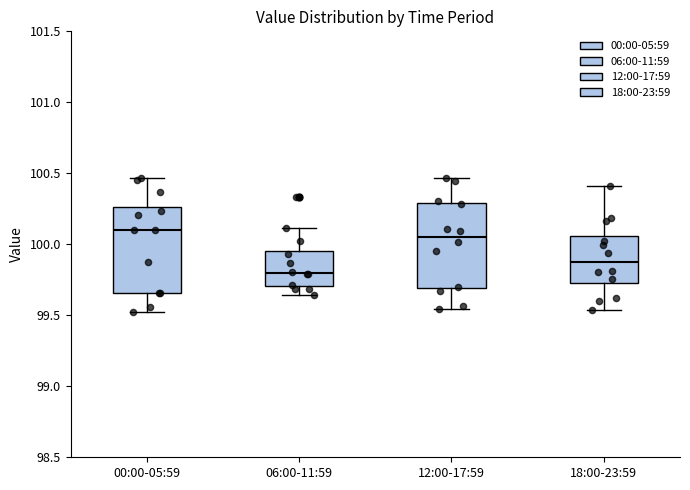

Reading left to right, transcribe this box plot: for each box, give where its median line is, the range the box spans, and where its two whiskers end, as read against the y-axis. The values are not printed on the chart, so give them approximately, as read against the axis.

00:00-05:59: median 100.10, box 99.65 to 100.25, whiskers 99.50 to 100.45
06:00-11:59: median 99.80, box 99.70 to 99.95, whiskers 99.65 to 100.10
12:00-17:59: median 100.05, box 99.70 to 100.30, whiskers 99.55 to 100.45
18:00-23:59: median 99.90, box 99.70 to 100.05, whiskers 99.55 to 100.40